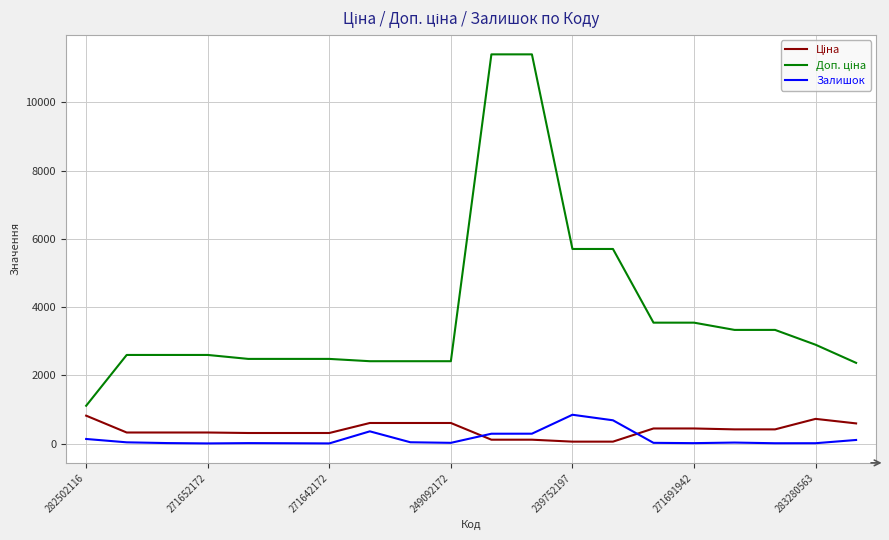

How many categories are shown in the chart?

20